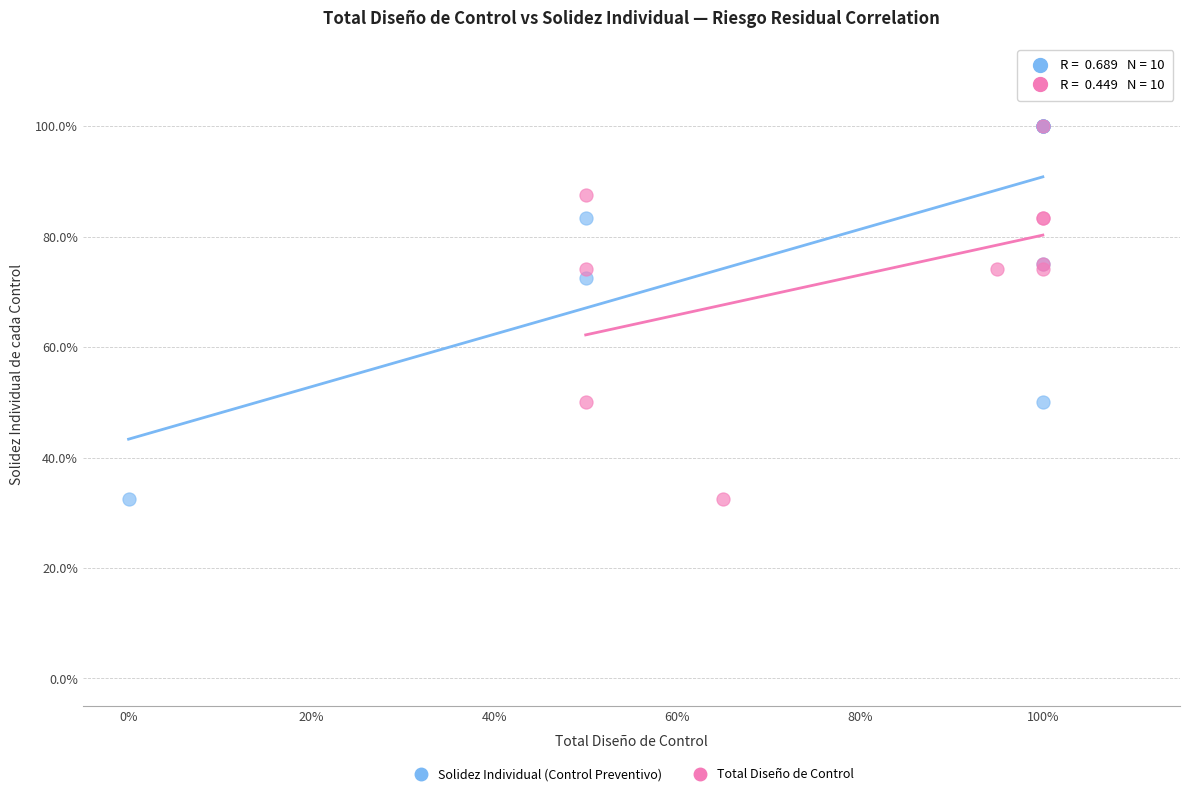

What are all the series names shown in the legend?

Solidez Individual (Control Preventivo), Total Diseño de Control